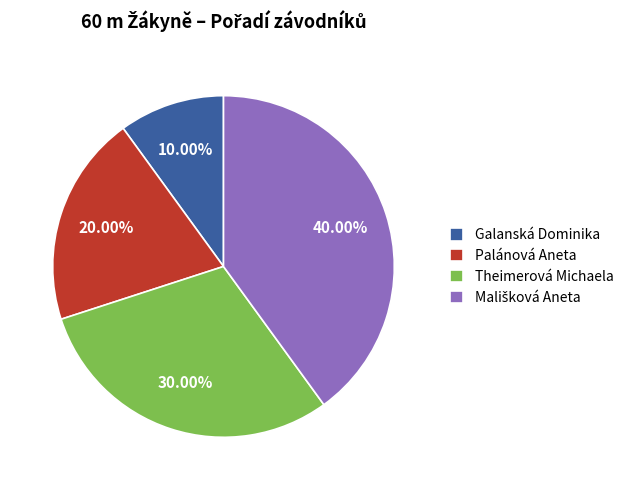

Between Palánová Aneta and Galanská Dominika, which is larger?

Palánová Aneta